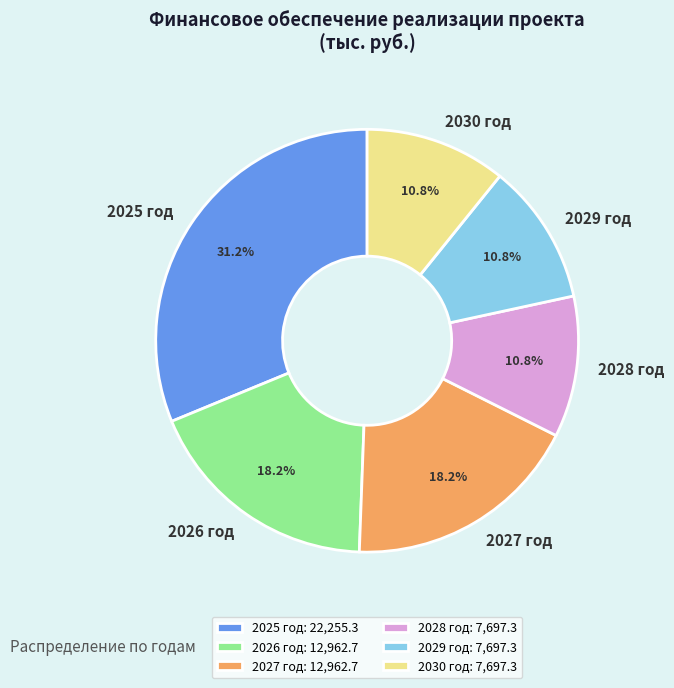

Is there any slice that represents more than half of the pie?

No